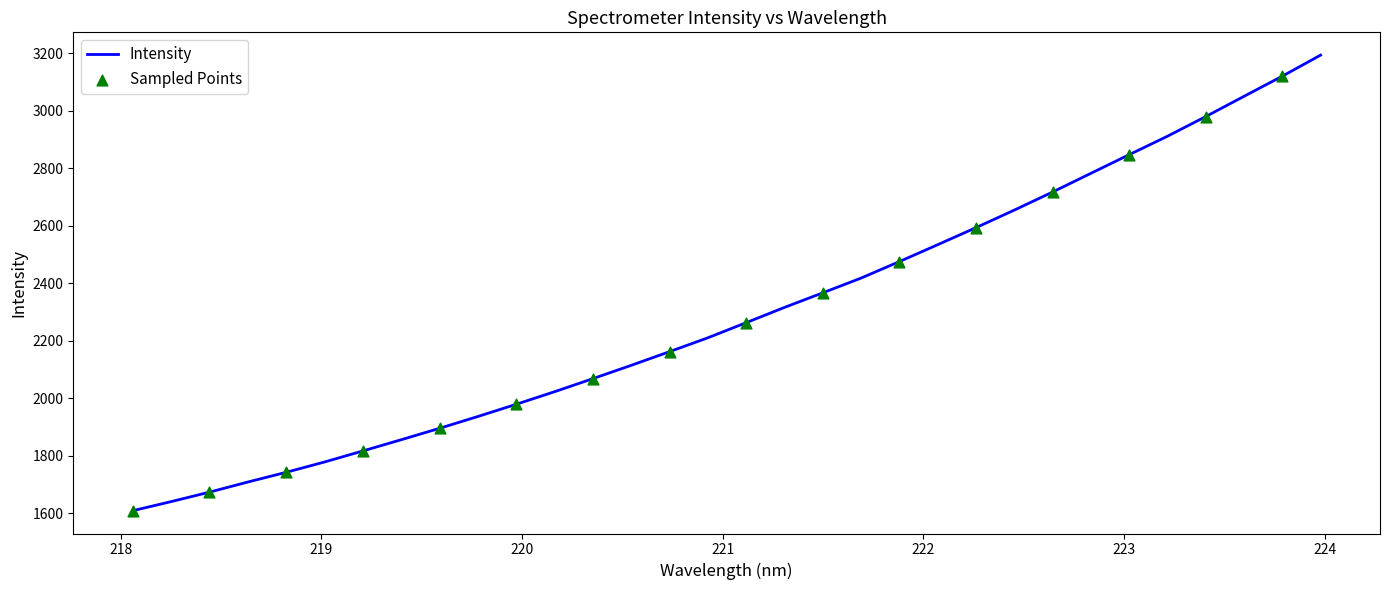

What is the difference between the maximum and minimum values?

1584.3